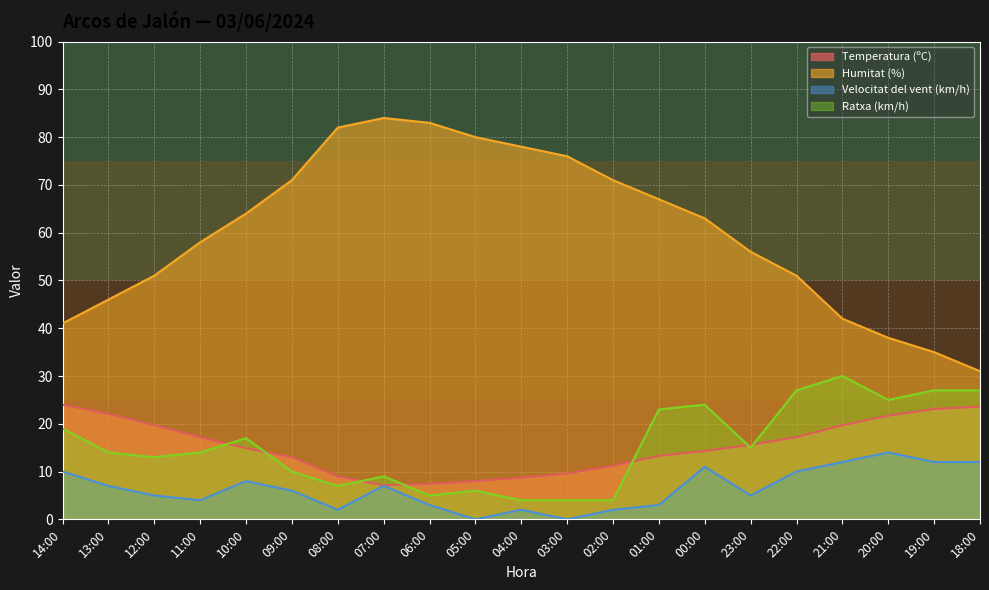

At how many categories does at least one series exceed 25?

21